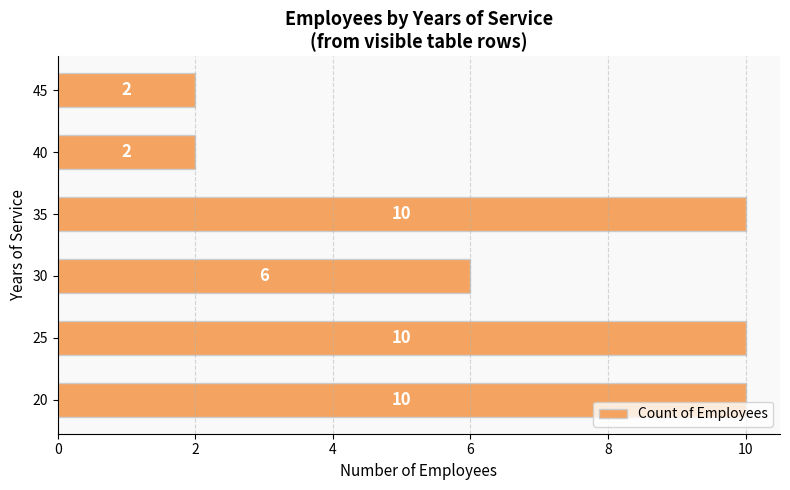

What is the ratio of the value at 35 to the value at 40?

5.0